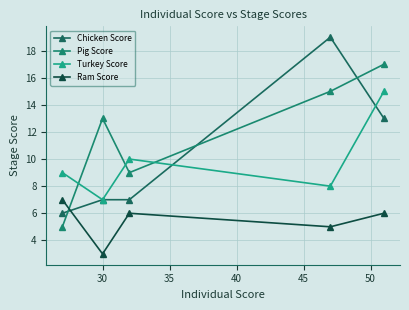

How many lines are shown in the chart?

4